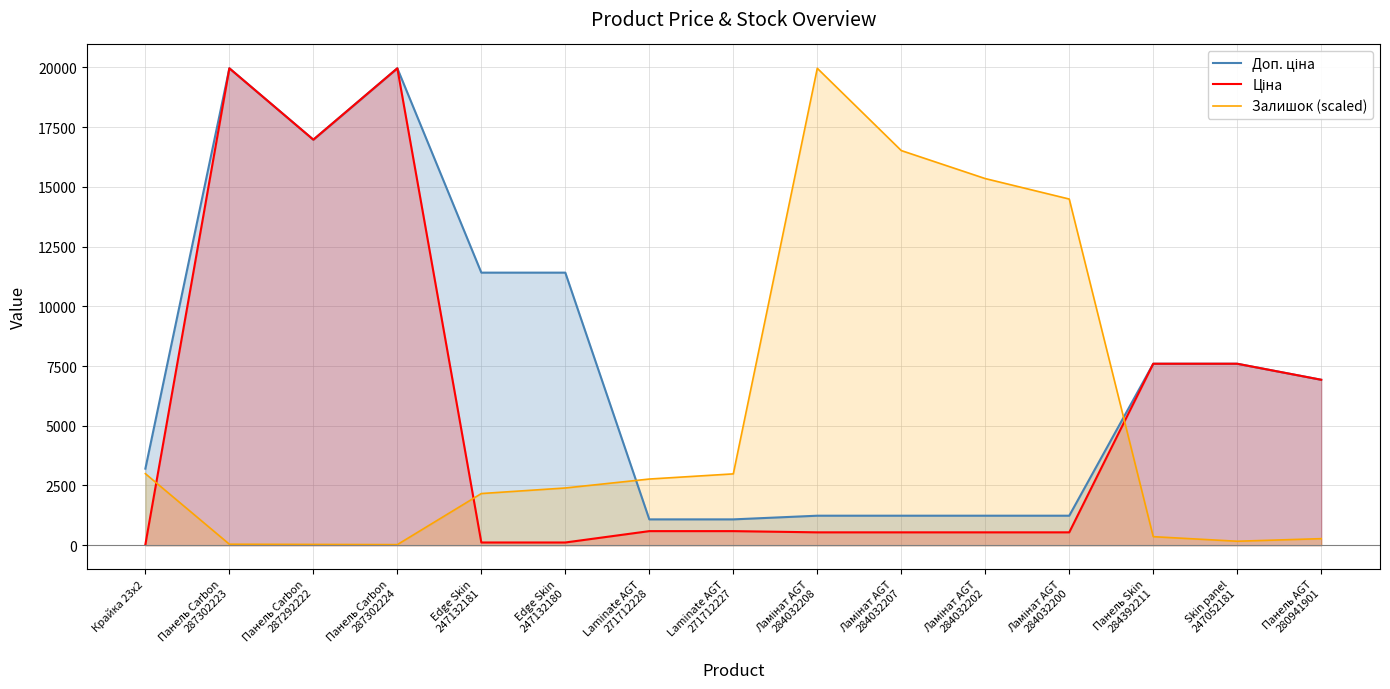

True or false: Залишок (scaled) has a value of 33.3 at Панель Carbon
287292222.

True